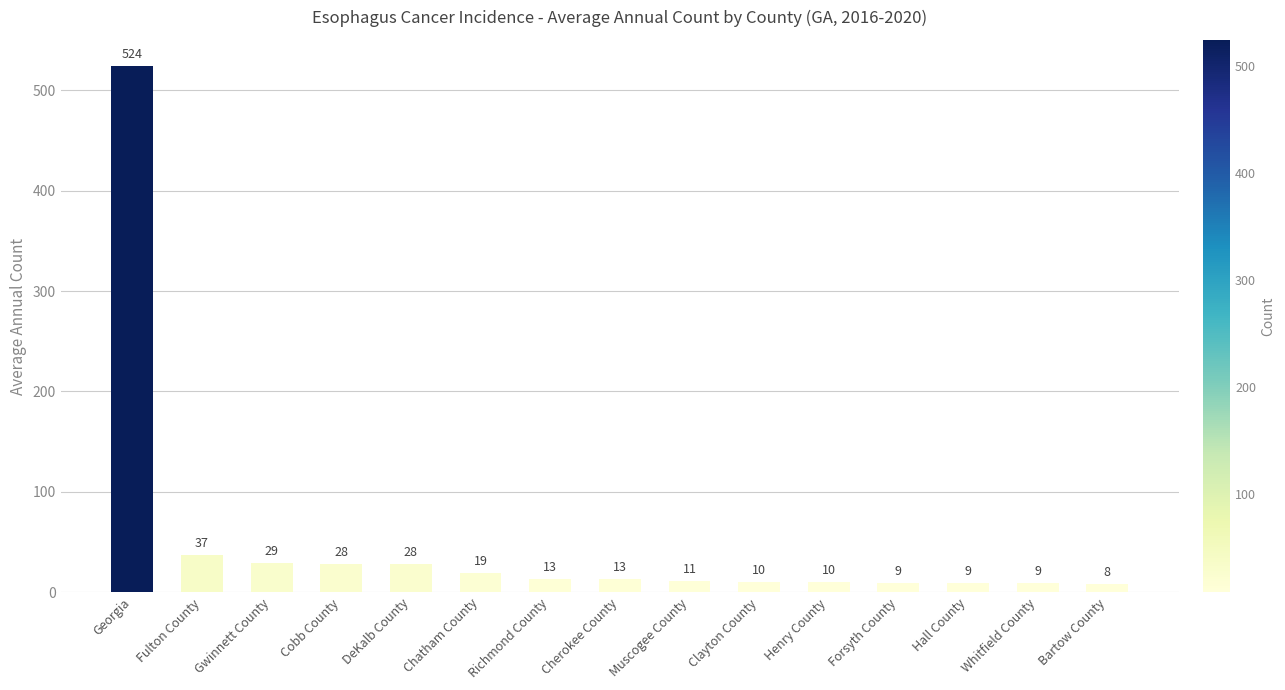

Reading left to right, transcribe all the data shown in this chart.

Georgia=524	Fulton County=37	Gwinnett County=29	Cobb County=28	DeKalb County=28	Chatham County=19	Richmond County=13	Cherokee County=13	Muscogee County=11	Clayton County=10	Henry County=10	Forsyth County=9	Hall County=9	Whitfield County=9	Bartow County=8